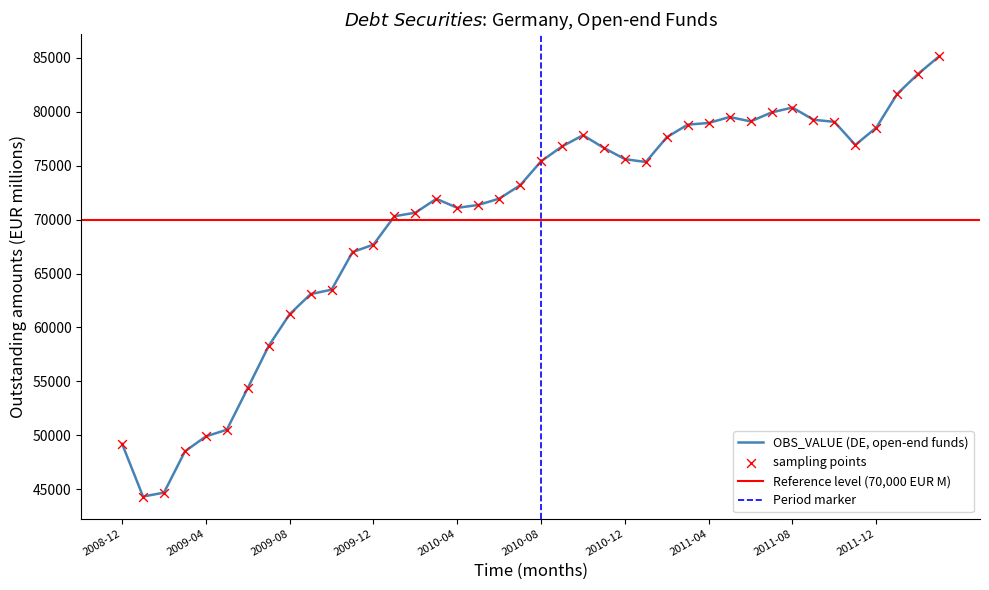

Which has a higher value, 2010-10 or 2011-10?

2011-10